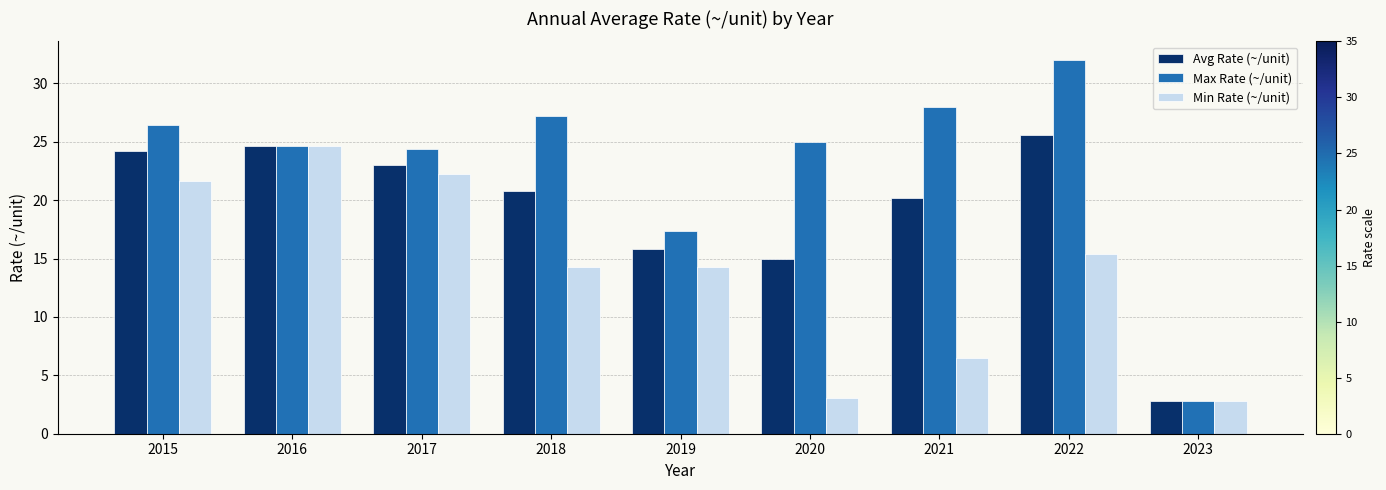

What is the approximate value of Min Rate (~/unit) at 2019?

14.3